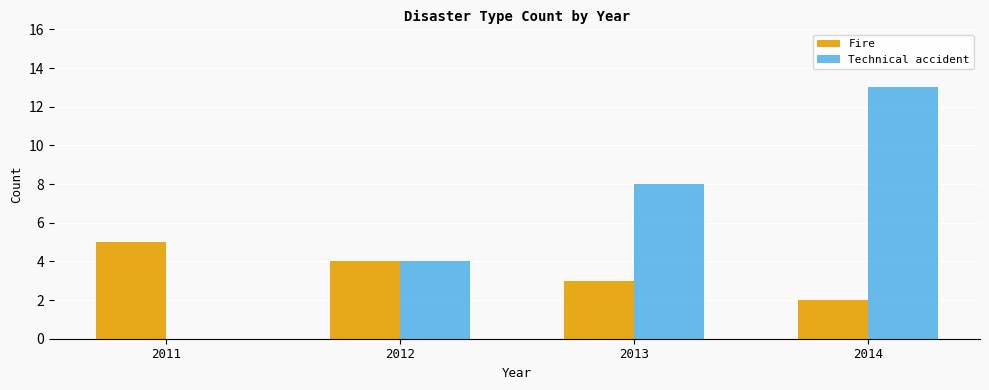

Which category has the highest value in the Fire series?

2011